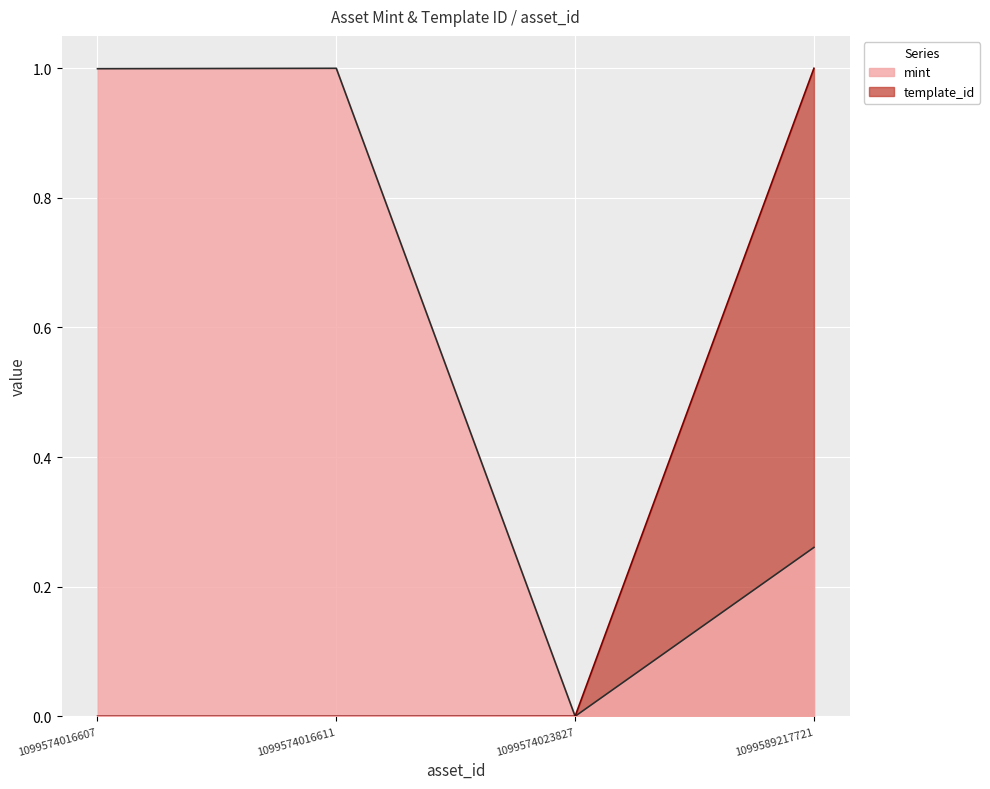

Is it true that template_id equals 0.0 at 1099574016607?

True